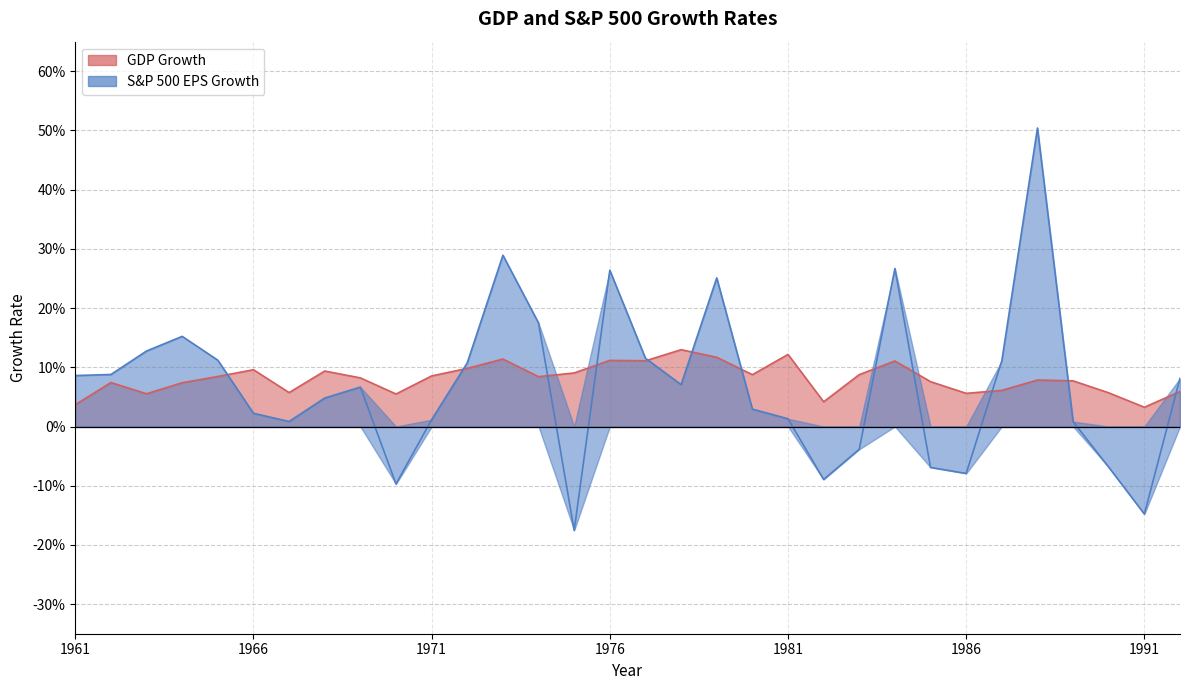

What is the maximum value shown in the chart?

0.5